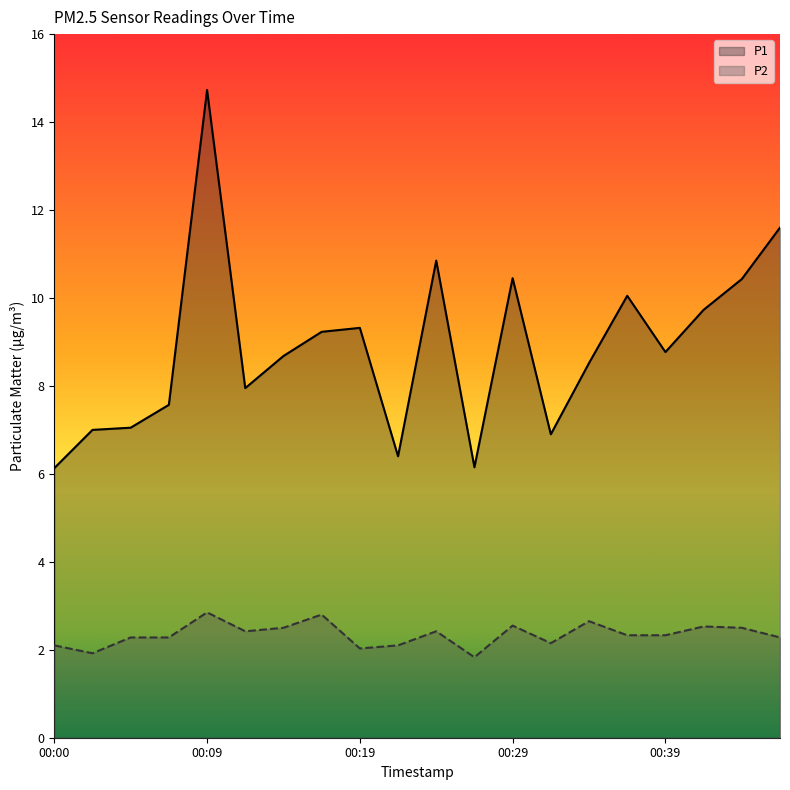

True or false: P1 has a value of 6.1 at 00:00.

True